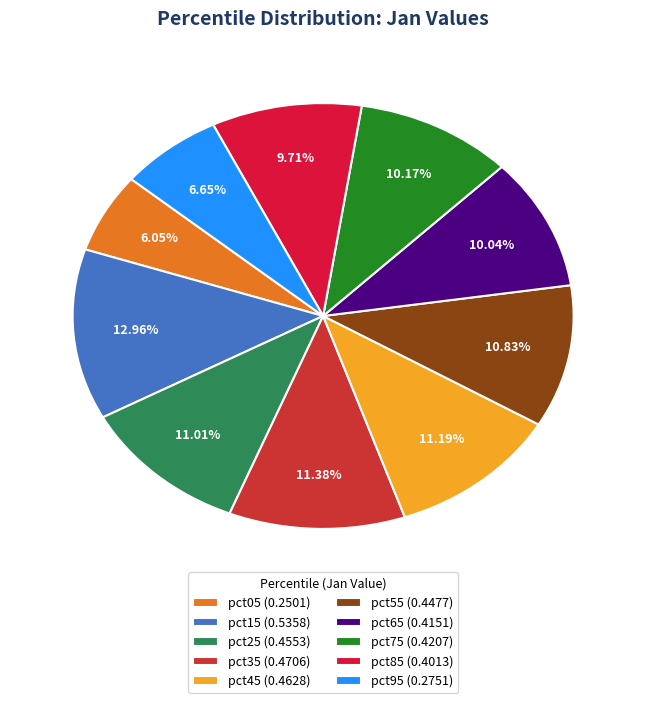

To the nearest percent, what is the difference between the largest and smallest slice percentages?

7%